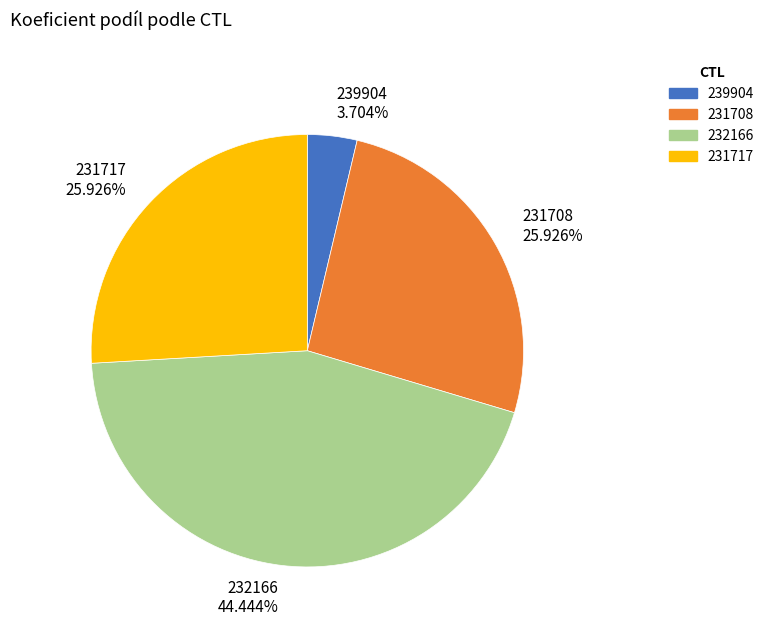

What is the total percentage of 232166 and 231717?

70.4%